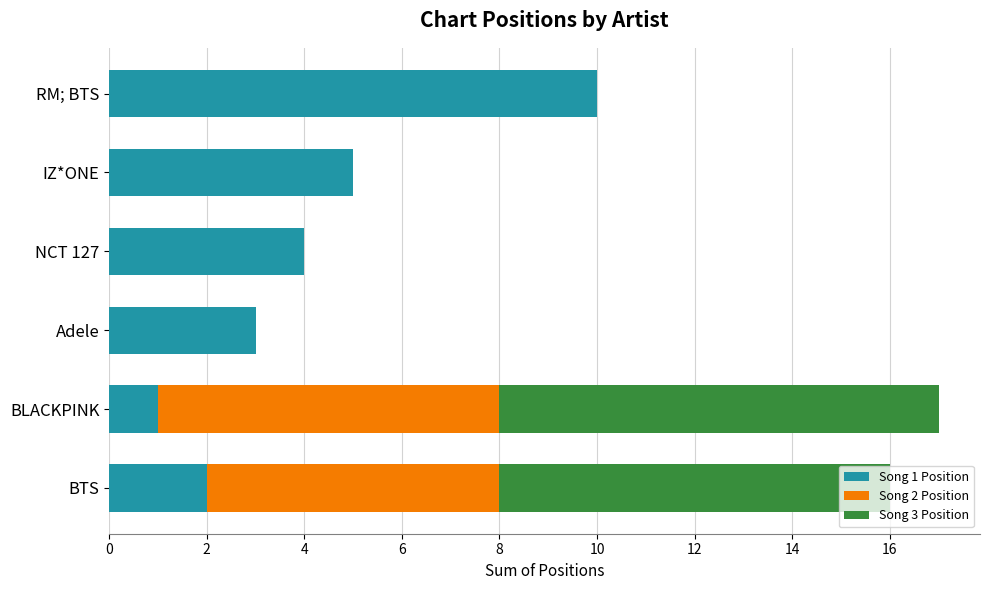

At which label does Song 1 Position reach its peak?

RM; BTS